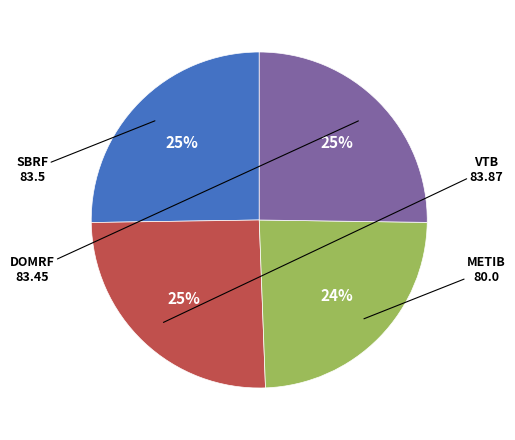

Does any single category account for the majority?

No